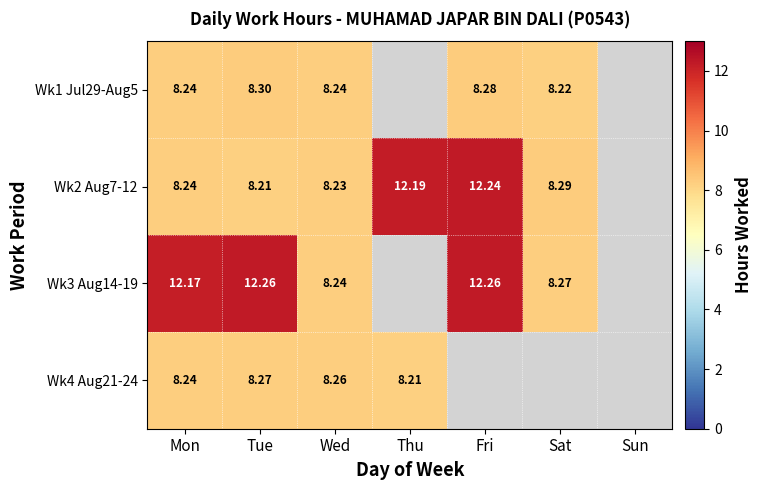

At which label is Wk1 Jul29-Aug5 closest to 8?

Sat